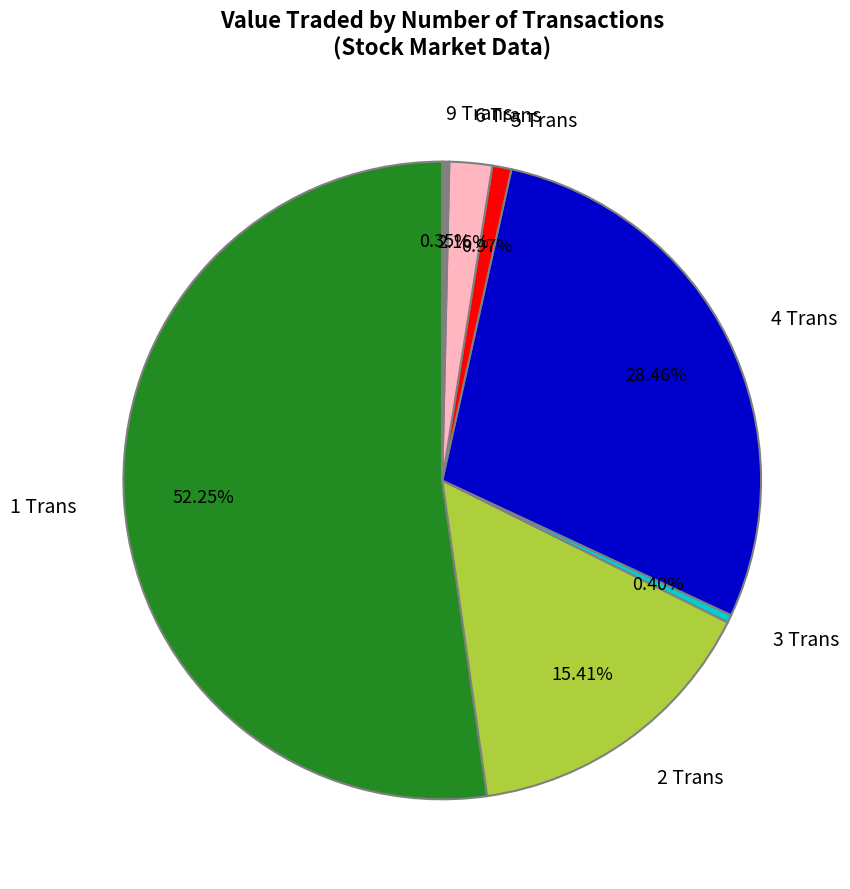

Does any single category account for the majority?

Yes